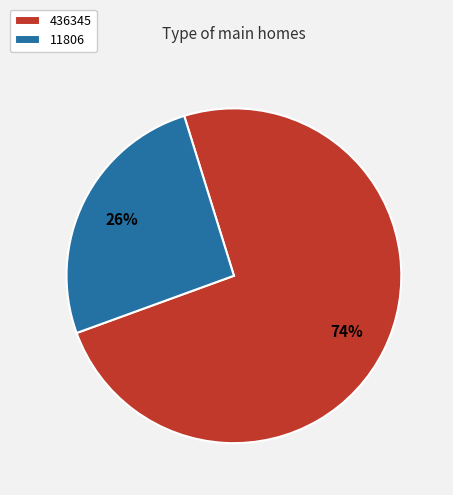

Combined, do 436345 and 11806 account for over 50%?

Yes